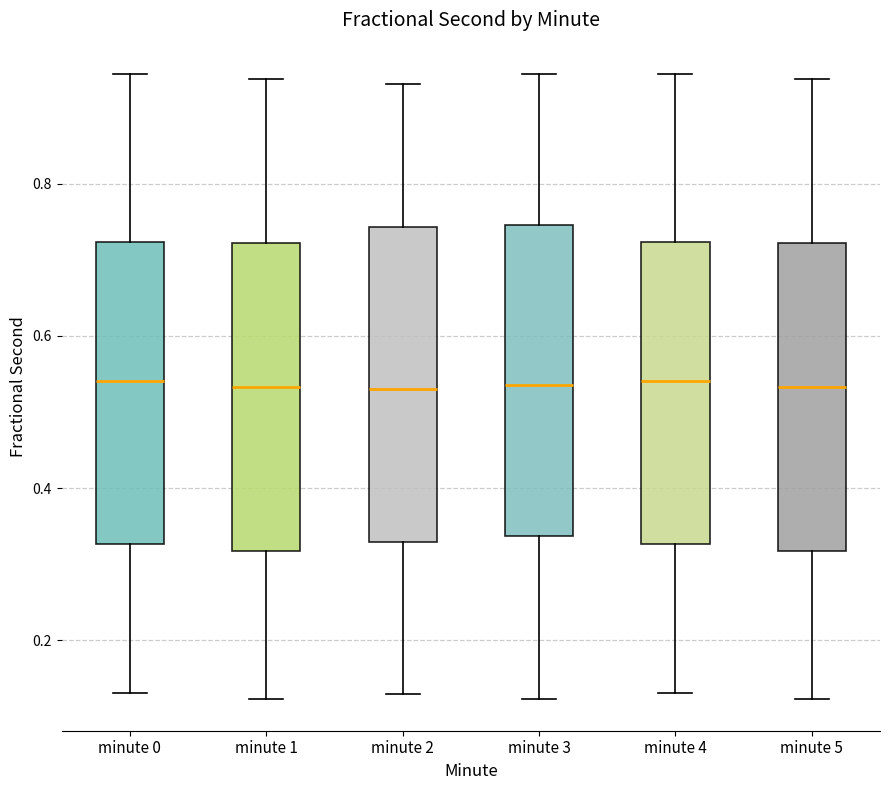

Reading left to right, transcribe this box plot: for each box, give where its median line is, the range the box spans, and where its two whiskers end, as read against the y-axis. The values are not printed on the chart, so give them approximately, as read against the axis.

minute 0: median 0.54, box 0.32 to 0.72, whiskers 0.14 to 0.94
minute 1: median 0.54, box 0.32 to 0.72, whiskers 0.12 to 0.94
minute 2: median 0.54, box 0.32 to 0.74, whiskers 0.12 to 0.94
minute 3: median 0.54, box 0.34 to 0.74, whiskers 0.12 to 0.94
minute 4: median 0.54, box 0.32 to 0.72, whiskers 0.14 to 0.94
minute 5: median 0.54, box 0.32 to 0.72, whiskers 0.12 to 0.94